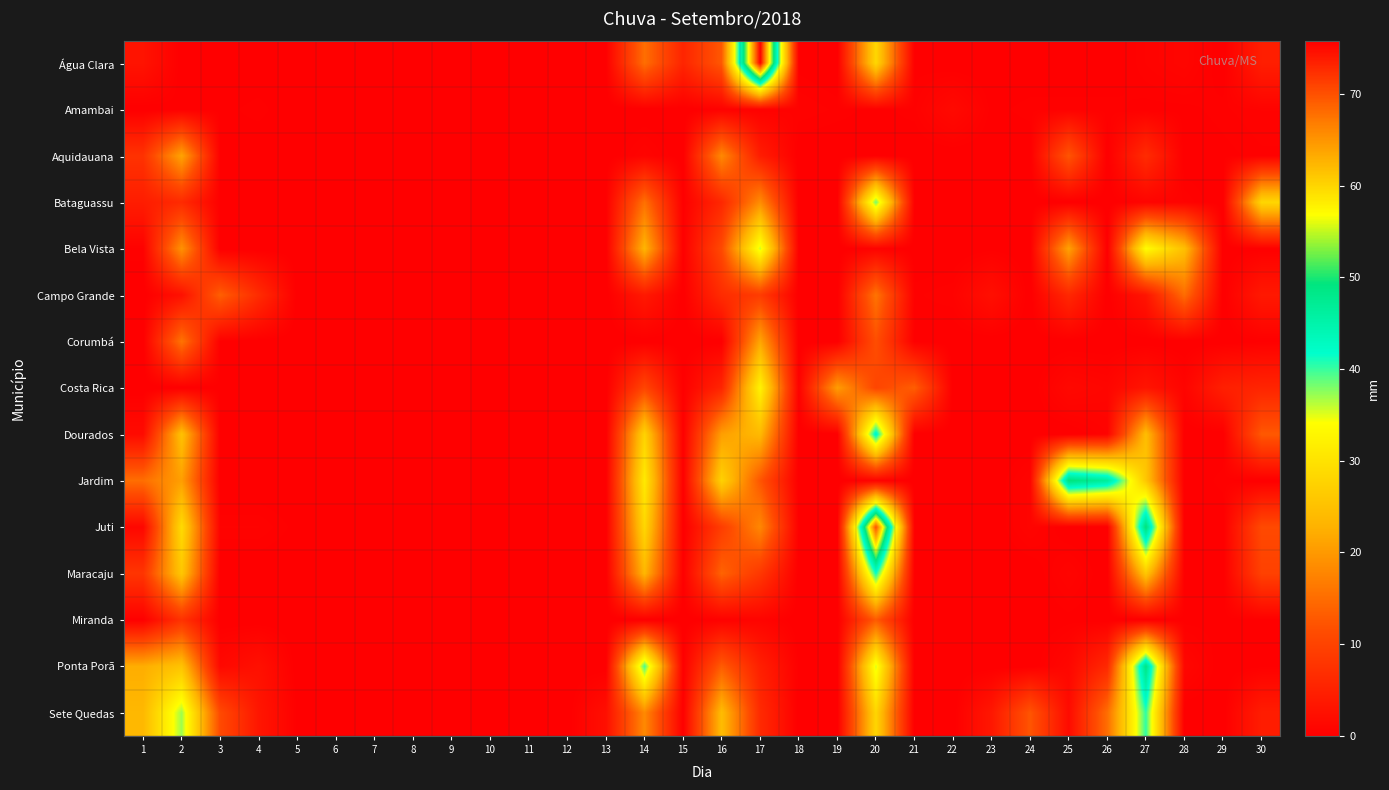

Reading left to right, extract all data points from this chart.

Água Clara: 1=3.0	2=0.0	3=0.0	4=0.0	5=0.0	6=0.0	7=0.0	8=0.0	9=0.0	10=0.0	11=0.0	12=0.0	13=0.2	14=15.2	15=5.6	16=12.8	17=75.8	18=0.2	19=0.0	20=28.2	21=0.2	22=0.0	23=0.0	24=0.0	25=0.0	26=0.0	27=0.6	28=1.0	29=0.0	30=4.6
Amambai: 1=0.0	2=0.2	3=0.2	4=0.4	5=0.0	6=0.0	7=0.2	8=0.0	9=0.0	10=0.0	11=0.0	12=0.0	13=0.0	14=0.0	15=0.0	16=0.4	17=0.4	18=0.6	19=0.4	20=0.2	21=0.4	22=1.6	23=0.2	24=0.4	25=0.4	26=0.4	27=0.2	28=0.2	29=0.4	30=0.6
Aquidauana: 1=7.6	2=21.2	3=0.2	4=0.0	5=0.0	6=0.0	7=0.0	8=0.0	9=0.0	10=0.0	11=0.0	12=0.0	13=0.0	14=0.8	15=0.0	16=18.2	17=4.4	18=0.0	19=0.0	20=0.2	21=0.0	22=0.0	23=0.0	24=0.0	25=12.4	26=0.0	27=6.6	28=0.0	29=0.2	30=0.4
Bataguassu: 1=4.4	2=6.4	3=0.2	4=0.2	5=0.0	6=0.0	7=0.0	8=0.0	9=0.0	10=0.0	11=0.0	12=0.0	13=0.2	14=15.4	15=0.2	16=6.0	17=18.6	18=0.0	19=0.0	20=38.4	21=0.2	22=0.0	23=0.0	24=0.0	25=0.0	26=0.0	27=0.8	28=0.6	29=0.0	30=28.2
Bela Vista: 1=0.4	2=19.2	3=0.0	4=0.0	5=0.0	6=0.0	7=0.0	8=0.0	9=0.0	10=0.0	11=0.0	12=0.0	13=0.0	14=23.2	15=0.2	16=11.0	17=35.6	18=0.2	19=0.0	20=0.6	21=0.0	22=0.0	23=0.2	24=0.0	25=21.0	26=0.0	27=33.8	28=24.6	29=0.0	30=0.2
Campo Grande: 1=0.0	2=2.6	3=13.6	4=6.6	5=0.0	6=0.0	7=0.0	8=0.0	9=0.0	10=0.0	11=0.0	12=0.0	13=0.0	14=3.8	15=0.0	16=6.6	17=9.0	18=0.0	19=0.0	20=15.8	21=0.4	22=0.6	23=2.4	24=0.0	25=6.0	26=0.0	27=3.2	28=15.0	29=0.0	30=3.8
Corumbá: 1=0.0	2=15.8	3=0.2	4=0.0	5=0.0	6=0.0	7=0.0	8=0.0	9=0.0	10=0.0	11=0.0	12=0.0	13=0.0	14=0.0	15=0.0	16=0.0	17=21.4	18=0.0	19=0.0	20=11.6	21=0.2	22=0.0	23=0.0	24=0.0	25=0.0	26=0.0	27=0.0	28=0.0	29=0.0	30=0.2
Costa Rica: 1=0.0	2=0.0	3=0.2	4=0.0	5=0.0	6=0.0	7=0.0	8=0.0	9=0.0	10=0.0	11=0.0	12=0.0	13=0.0	14=10.4	15=0.2	16=5.6	17=32.4	18=0.4	19=20.4	20=10.4	21=13.4	22=0.0	23=0.0	24=0.0	25=1.4	26=1.0	27=3.2	28=0.8	29=4.8	30=5.6
Dourados: 1=1.8	2=25.0	3=0.0	4=0.2	5=0.0	6=0.0	7=0.0	8=0.0	9=0.0	10=0.0	11=0.0	12=0.0	13=0.0	14=27.6	15=0.2	16=20.6	17=23.8	18=0.0	19=0.0	20=43.4	21=0.0	22=0.0	23=0.0	24=0.0	25=0.0	26=0.6	27=24.4	28=0.0	29=0.0	30=12.8
Jardim: 1=15.2	2=20.6	3=0.0	4=0.0	5=0.0	6=0.0	7=0.0	8=0.0	9=0.0	10=0.0	11=0.0	12=0.0	13=0.0	14=31.0	15=0.2	16=27.4	17=12.4	18=0.0	19=0.0	20=0.6	21=0.0	22=0.0	23=0.0	24=0.8	25=49.6	26=46.6	27=25.8	28=0.0	29=0.4	30=0.0
Juti: 1=1.2	2=28.8	3=0.6	4=0.6	5=0.2	6=0.0	7=0.0	8=0.0	9=0.0	10=0.0	11=0.0	12=0.0	13=0.0	14=28.2	15=0.0	16=9.2	17=18.0	18=0.2	19=0.0	20=70.0	21=0.2	22=0.0	23=0.0	24=0.8	25=0.0	26=0.0	27=49.8	28=0.0	29=0.0	30=11.0
Maracaju: 1=8.0	2=25.8	3=0.0	4=0.0	5=0.0	6=0.0	7=0.0	8=0.0	9=0.0	10=0.0	11=0.0	12=0.0	13=0.0	14=23.4	15=0.2	16=14.0	17=8.4	18=0.0	19=0.0	20=41.4	21=0.2	22=0.0	23=0.0	24=0.0	25=0.8	26=0.0	27=25.8	28=0.2	29=0.0	30=9.8
Miranda: 1=0.2	2=7.6	3=0.0	4=0.0	5=0.0	6=0.0	7=0.0	8=0.0	9=0.0	10=0.0	11=0.0	12=0.0	13=0.0	14=0.0	15=0.0	16=0.4	17=0.8	18=0.0	19=0.0	20=13.0	21=0.0	22=0.0	23=0.0	24=0.0	25=0.2	26=0.0	27=0.0	28=0.2	29=0.2	30=0.2
Ponta Porã: 1=22.2	2=25.2	3=1.4	4=2.6	5=0.0	6=0.0	7=0.0	8=0.0	9=0.0	10=0.0	11=0.0	12=0.0	13=0.0	14=39.6	15=0.2	16=13.2	17=4.8	18=0.2	19=0.0	20=35.4	21=0.0	22=0.0	23=0.0	24=0.0	25=1.2	26=6.2	27=48.8	28=1.2	29=0.0	30=0.2
Sete Quedas: 1=23.6	2=37.0	3=11.0	4=3.4	5=0.2	6=0.0	7=0.0	8=0.0	9=0.0	10=0.0	11=0.0	12=0.0	13=2.4	14=18.2	15=0.2	16=24.2	17=6.4	18=0.0	19=0.0	20=28.0	21=0.0	22=0.0	23=3.6	24=12.4	25=1.8	26=15.2	27=40.4	28=0.0	29=0.0	30=4.4